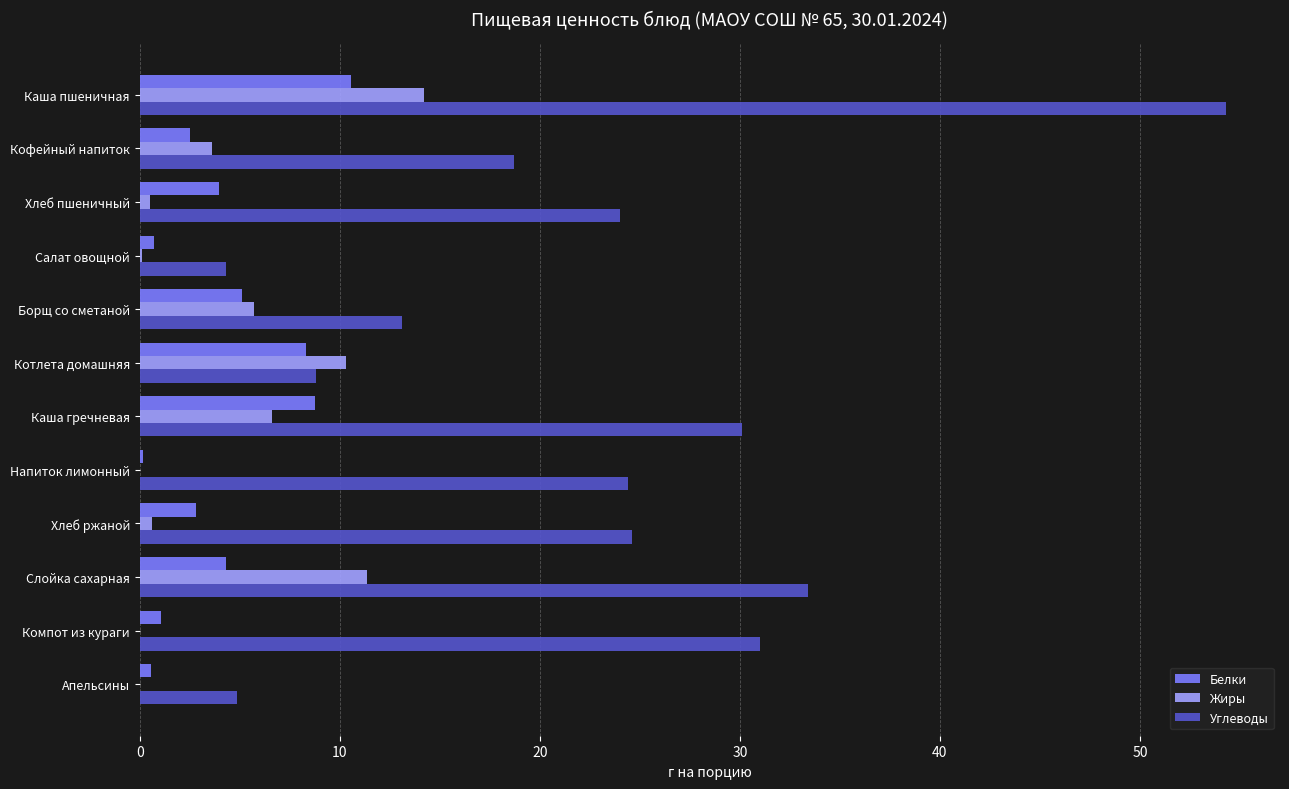

What are all the series names shown in the legend?

Белки, Жиры, Углеводы